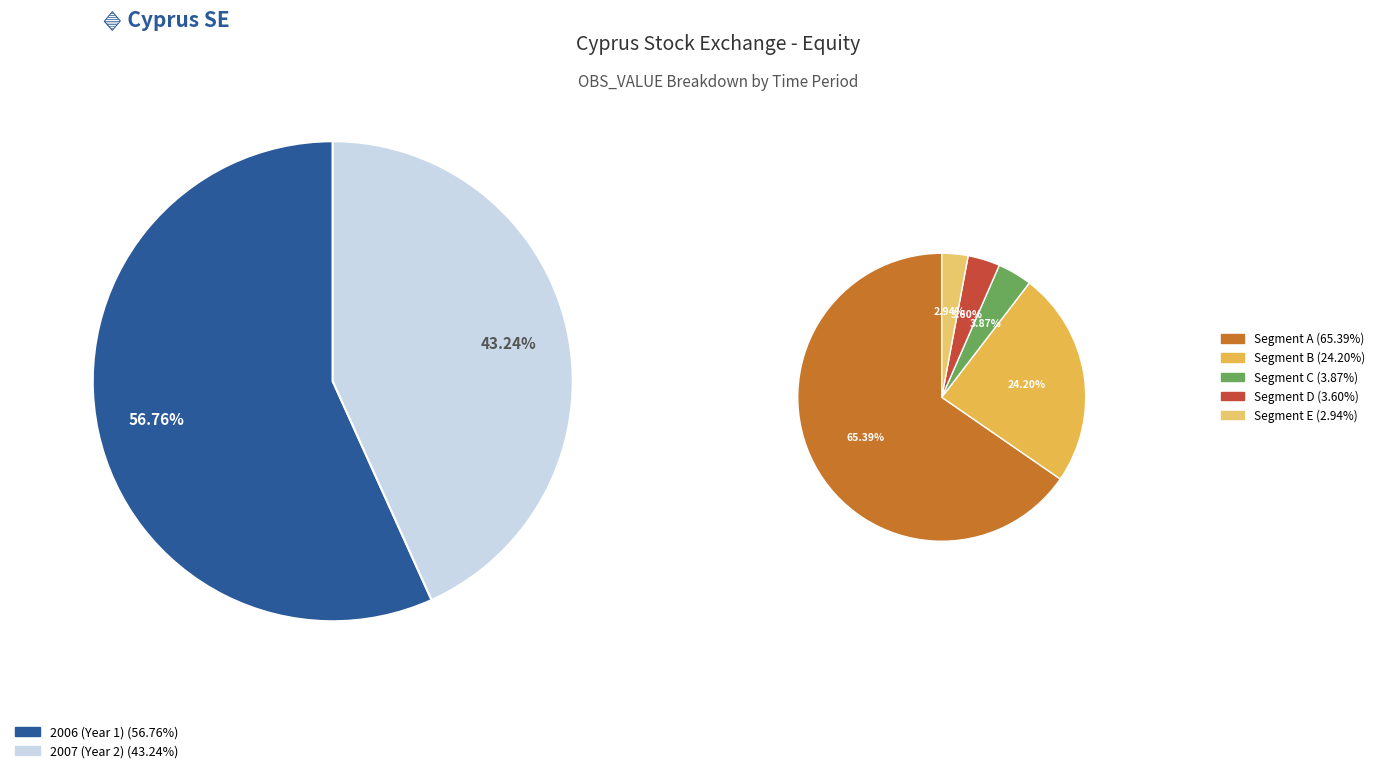

How many segments does this pie chart have?

2